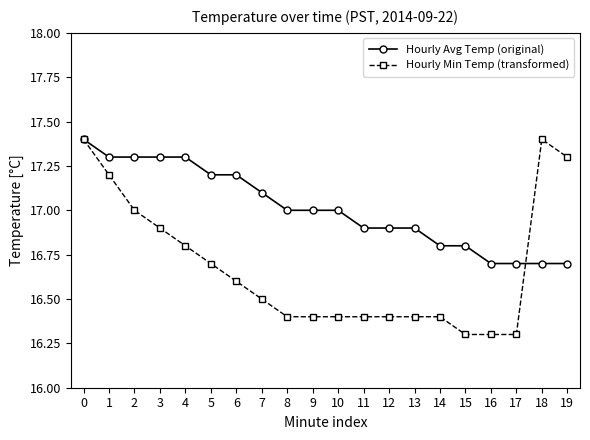

What is the total value across all series at 14?

33.2